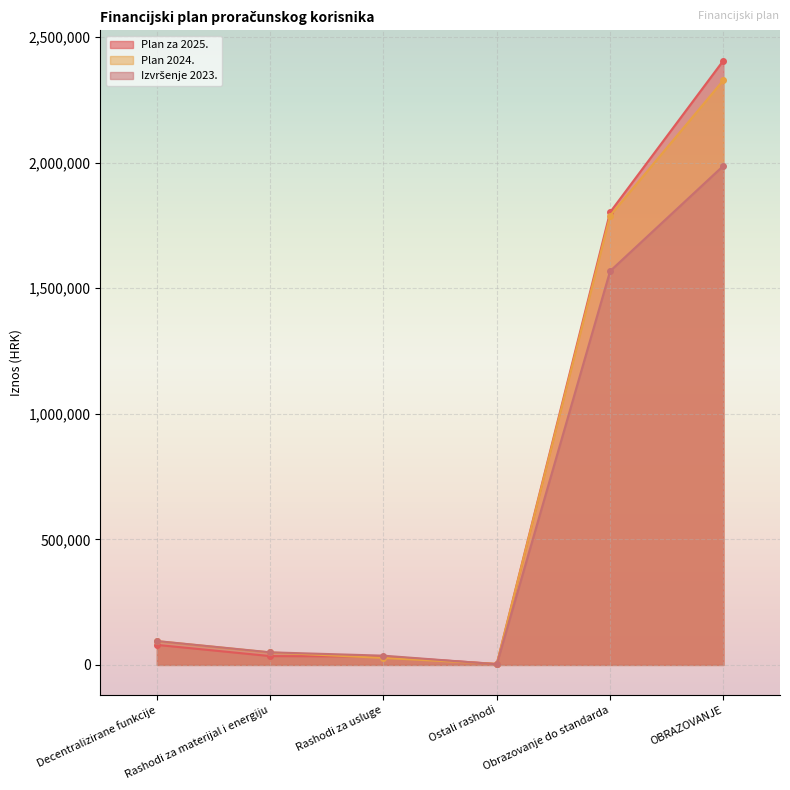

List the series in order of their peak value, highest first.

Plan za 2025., Plan 2024., Izvršenje 2023.